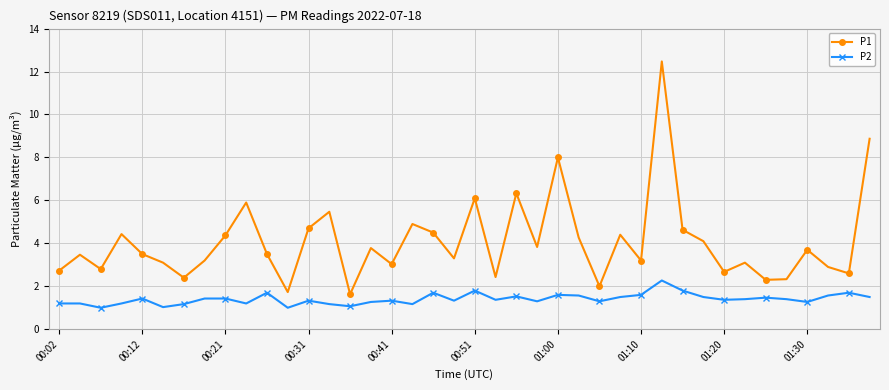

How many categories are shown in the chart?

40